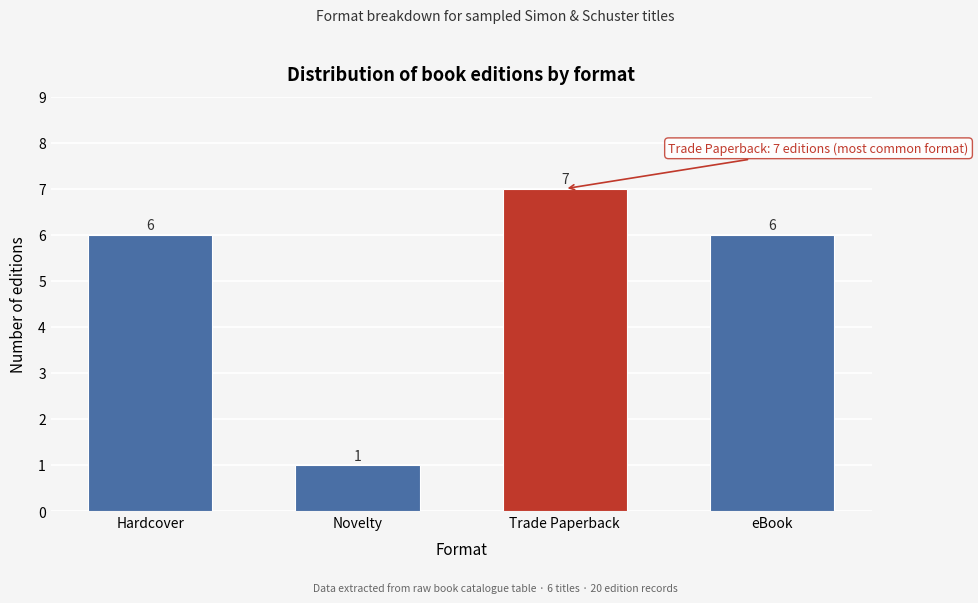

Reading right to left, transcribe all the data shown in this chart.

6	7	1	6